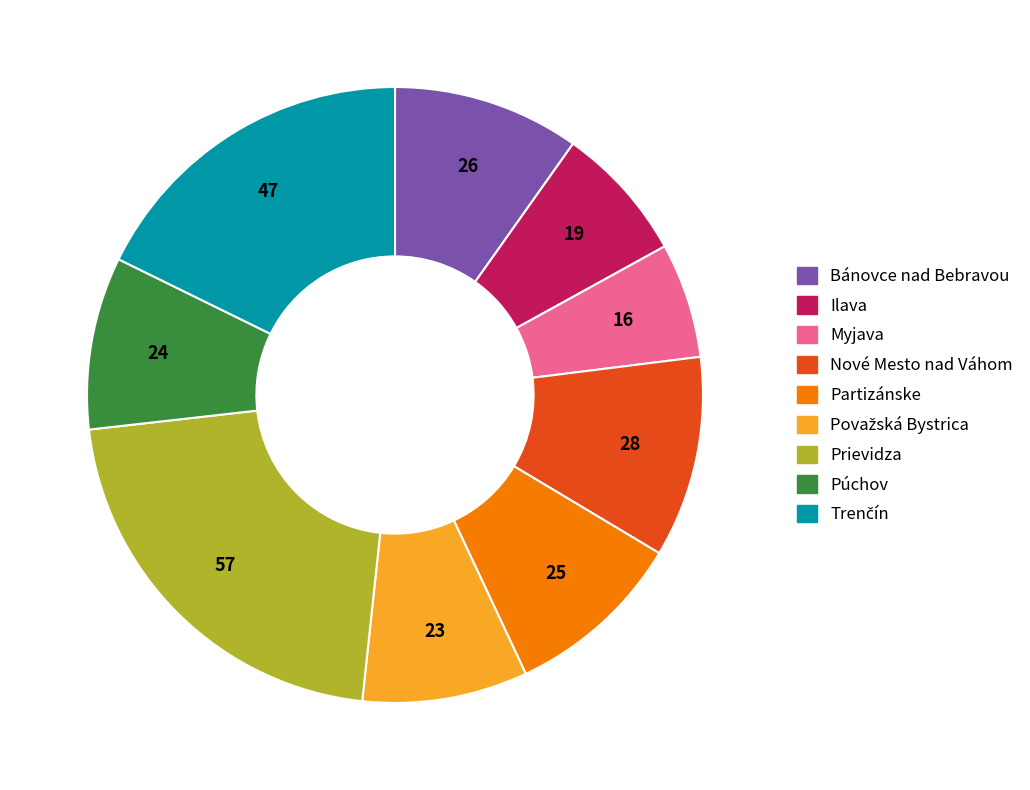

Is there a majority slice in this chart?

No